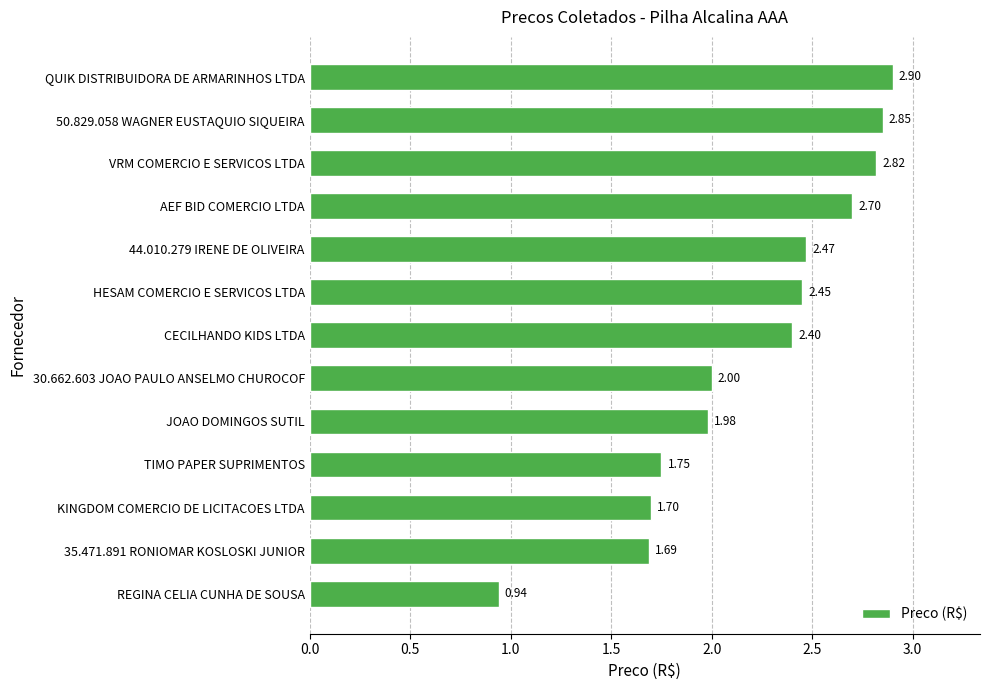

What is the difference between the second highest and minimum values?

1.9